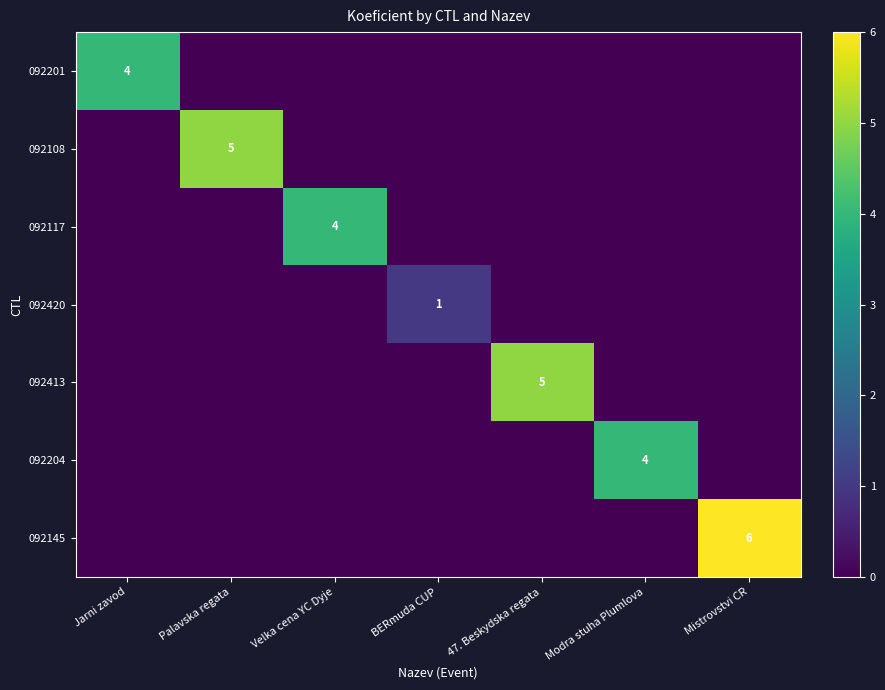

True or false: 092413 has a value of 5 at 47. Beskydska regata.

True